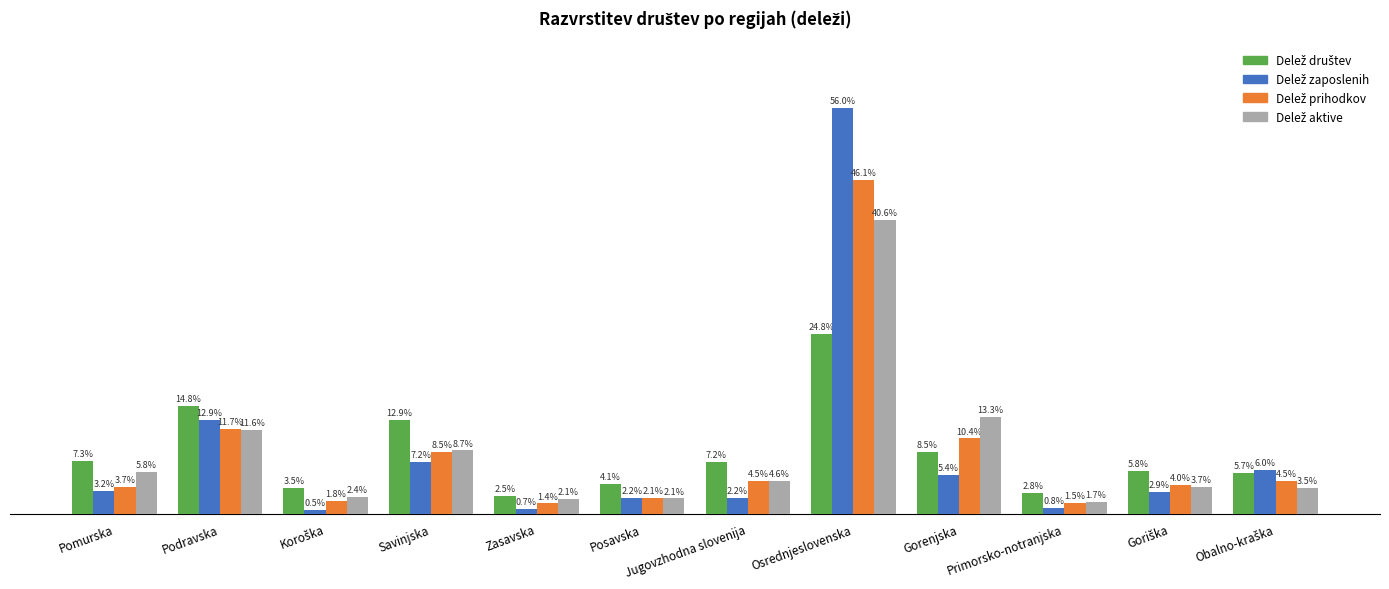

Reading right to left, transcribe all the data shown in this chart.

Delež društev: Obalno-kraška=0.1	Goriška=0.1	Primorsko-notranjska=0.0	Gorenjska=0.1	Osrednjeslovenska=0.2	Jugovzhodna slovenija=0.1	Posavska=0.0	Zasavska=0.0	Savinjska=0.1	Koroška=0.0	Podravska=0.1	Pomurska=0.1
Delež zaposlenih: Obalno-kraška=0.1	Goriška=0.0	Primorsko-notranjska=0.0	Gorenjska=0.1	Osrednjeslovenska=0.6	Jugovzhodna slovenija=0.0	Posavska=0.0	Zasavska=0.0	Savinjska=0.1	Koroška=0.0	Podravska=0.1	Pomurska=0.0
Delež prihodkov: Obalno-kraška=0.0	Goriška=0.0	Primorsko-notranjska=0.0	Gorenjska=0.1	Osrednjeslovenska=0.5	Jugovzhodna slovenija=0.0	Posavska=0.0	Zasavska=0.0	Savinjska=0.1	Koroška=0.0	Podravska=0.1	Pomurska=0.0
Delež aktive: Obalno-kraška=0.0	Goriška=0.0	Primorsko-notranjska=0.0	Gorenjska=0.1	Osrednjeslovenska=0.4	Jugovzhodna slovenija=0.0	Posavska=0.0	Zasavska=0.0	Savinjska=0.1	Koroška=0.0	Podravska=0.1	Pomurska=0.1